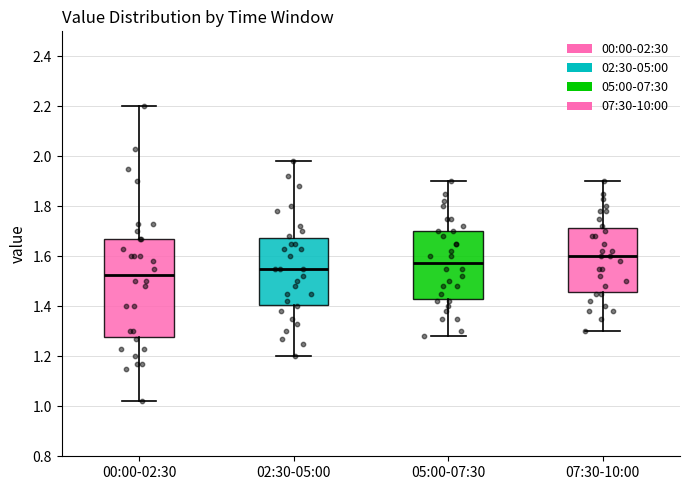

Which box is the tallest, from its lower edge to its upper edge?

00:00-02:30